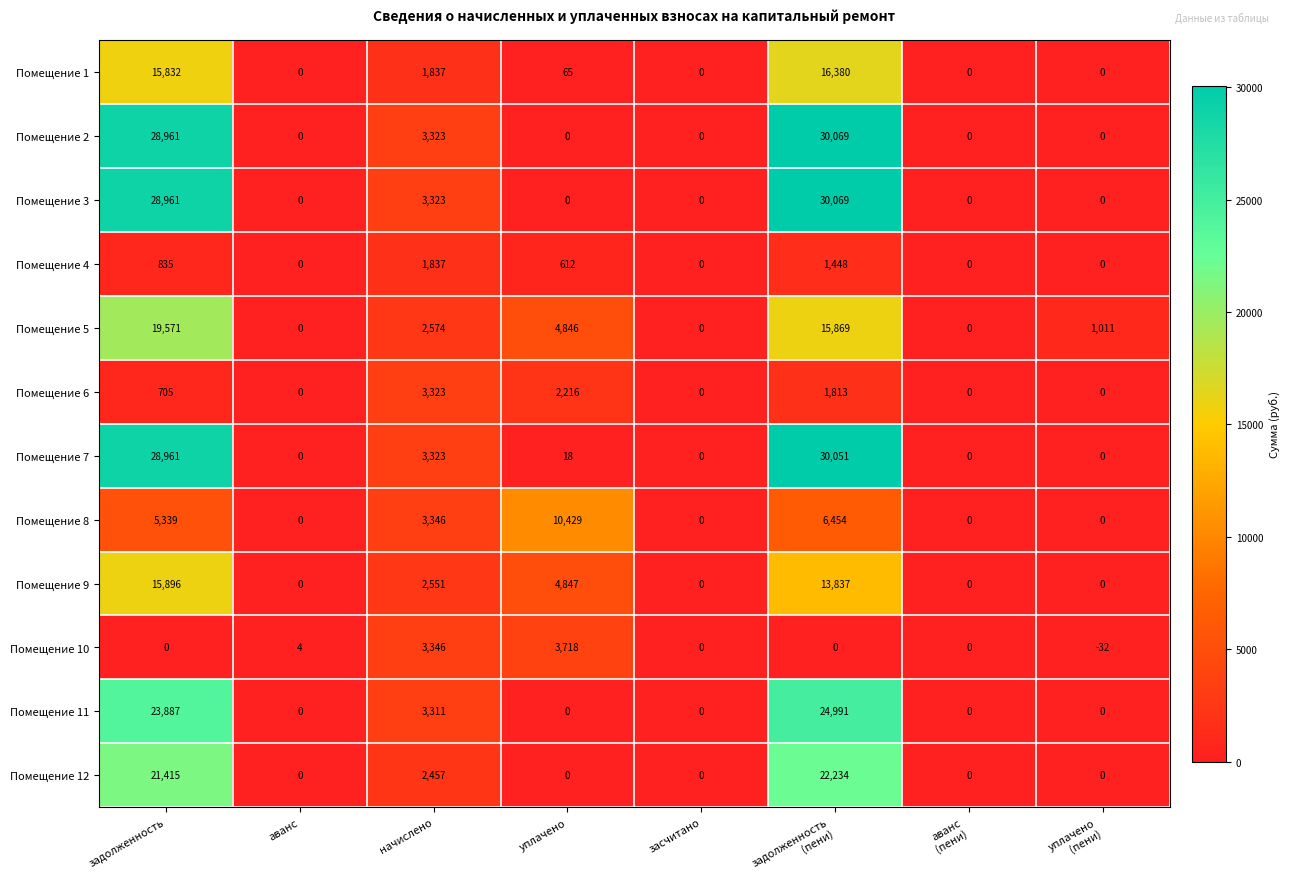

Is it true that Помещение 11 equals 0 at аванс?

True